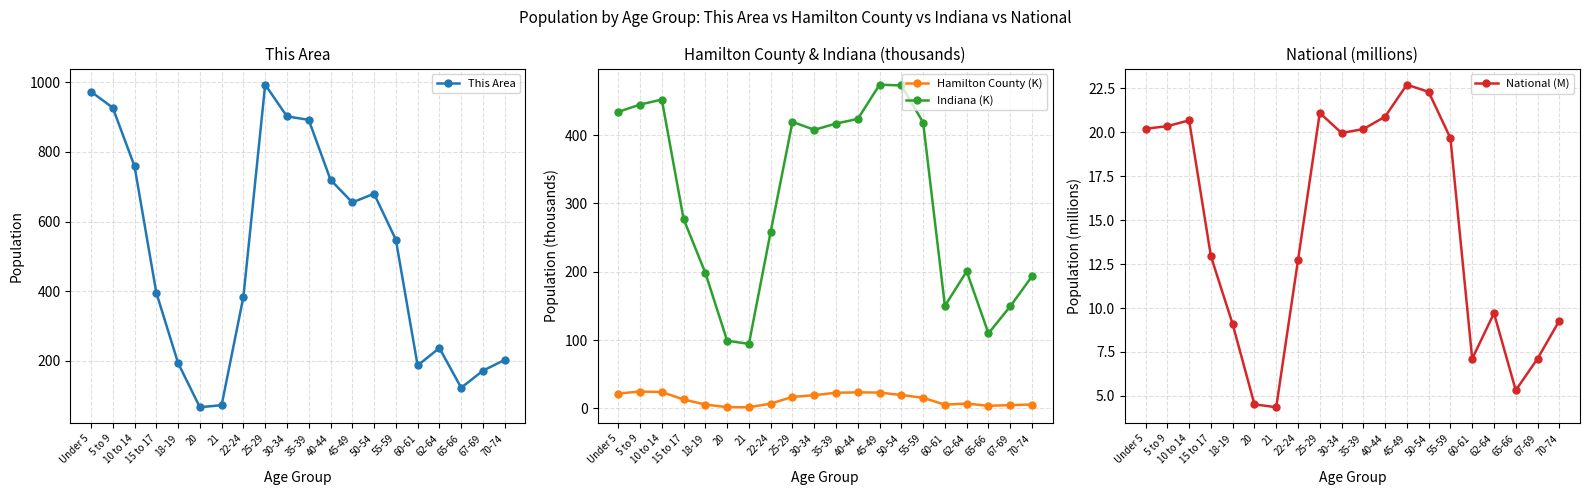

What is the total value across all series at 25-29?

1450.3